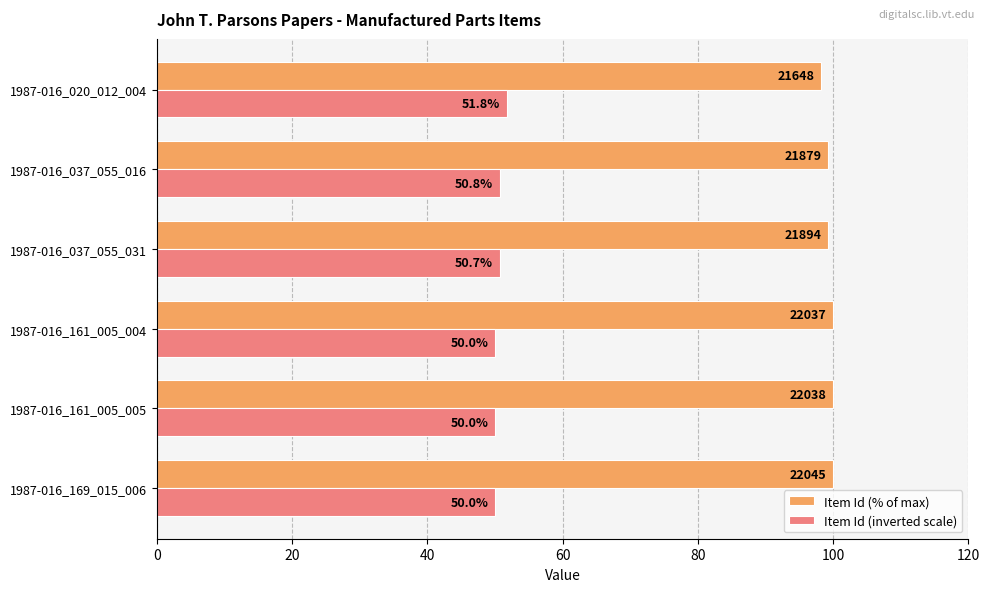

Read the Item Id (% of max) value at 1987-016_020_012_004.

98.2